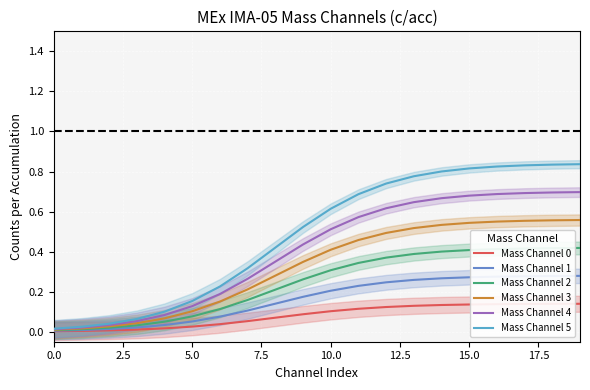

True or false: Mass Channel 1 and Mass Channel 4 intersect in this chart.

False